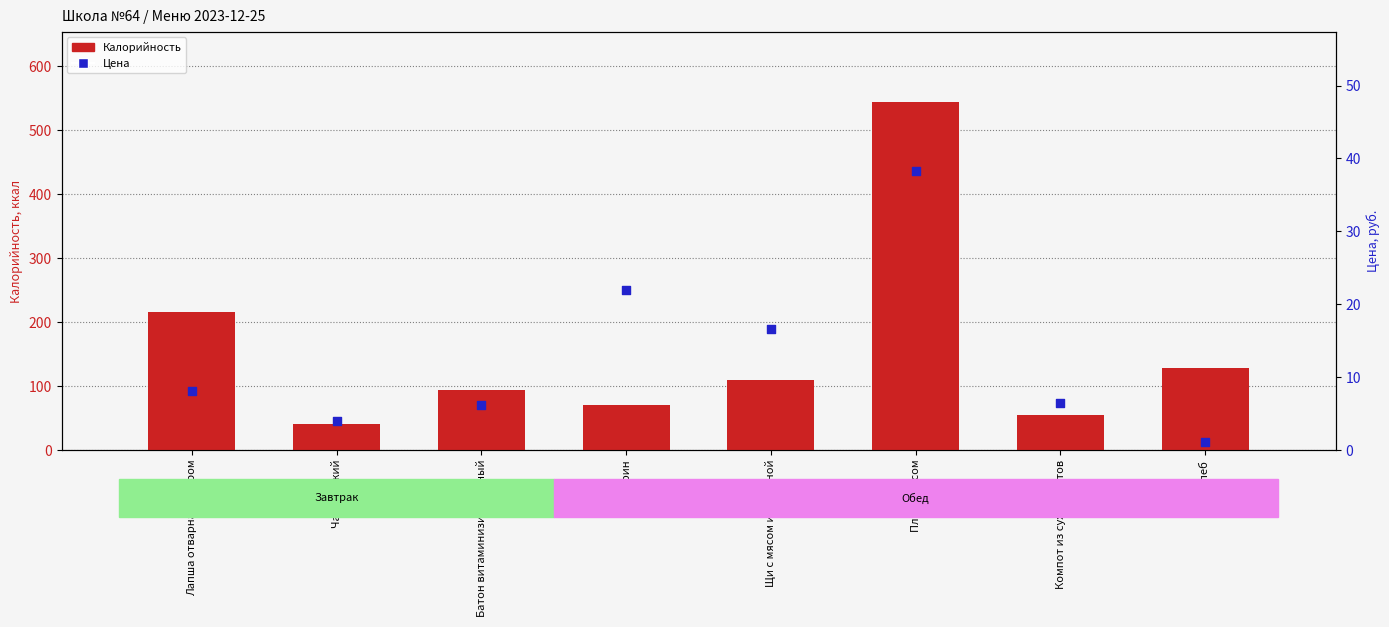

At which category is the sum across all series the highest?

Плов с мясом